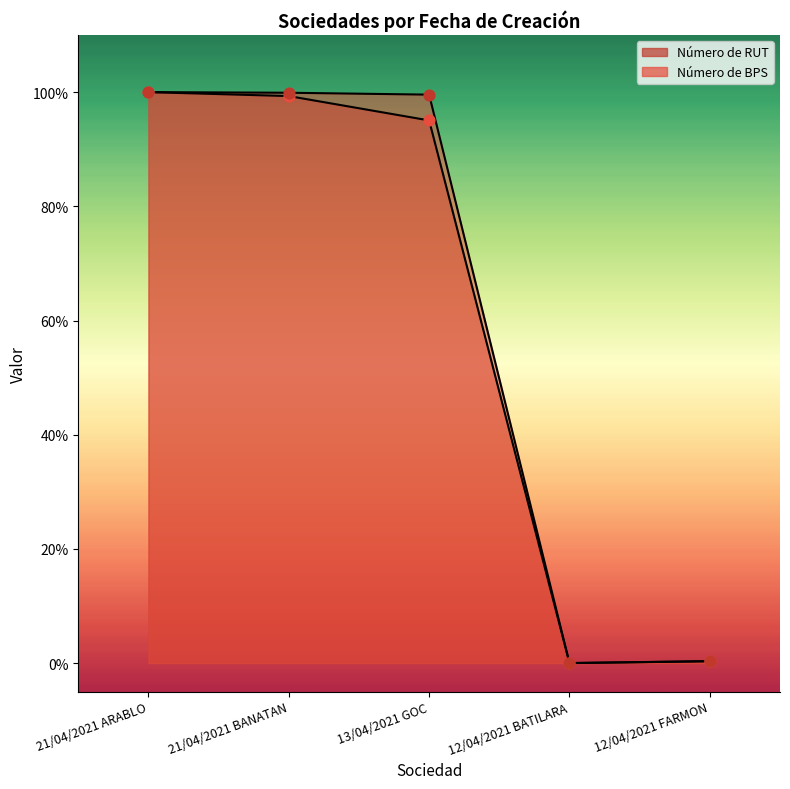

What are all the series names shown in the legend?

Número de RUT, Número de BPS